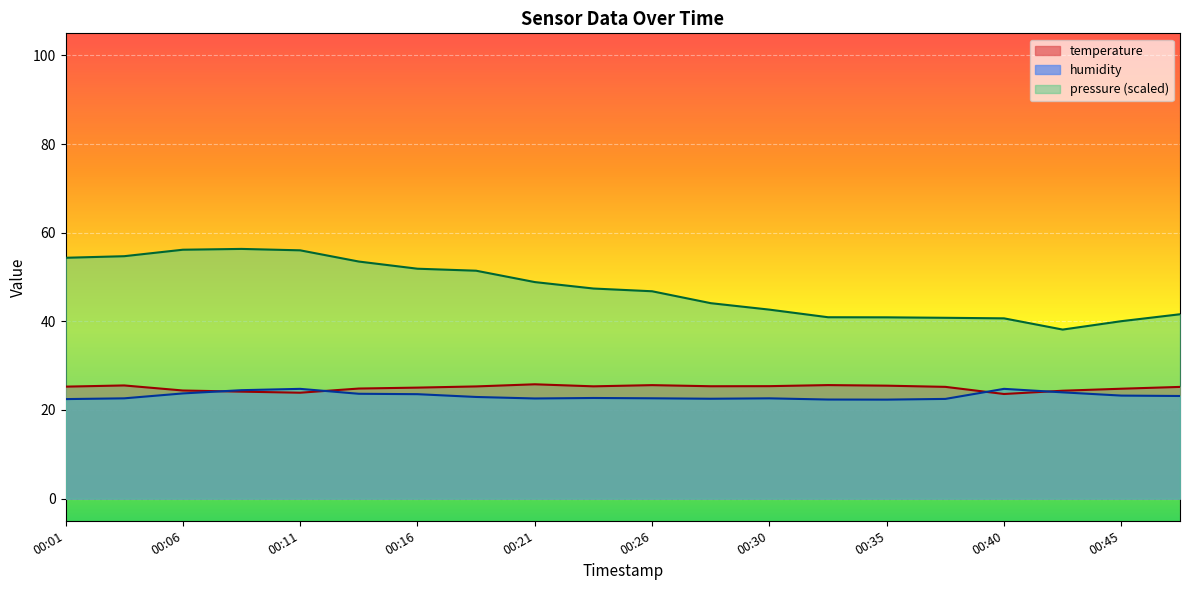

What is the total value across all series at 00:30?

90.7